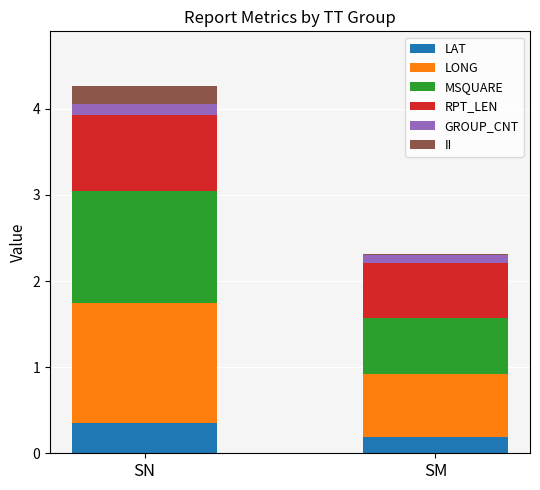

Rank the categories by LAT value from lowest to highest.

SM, SN